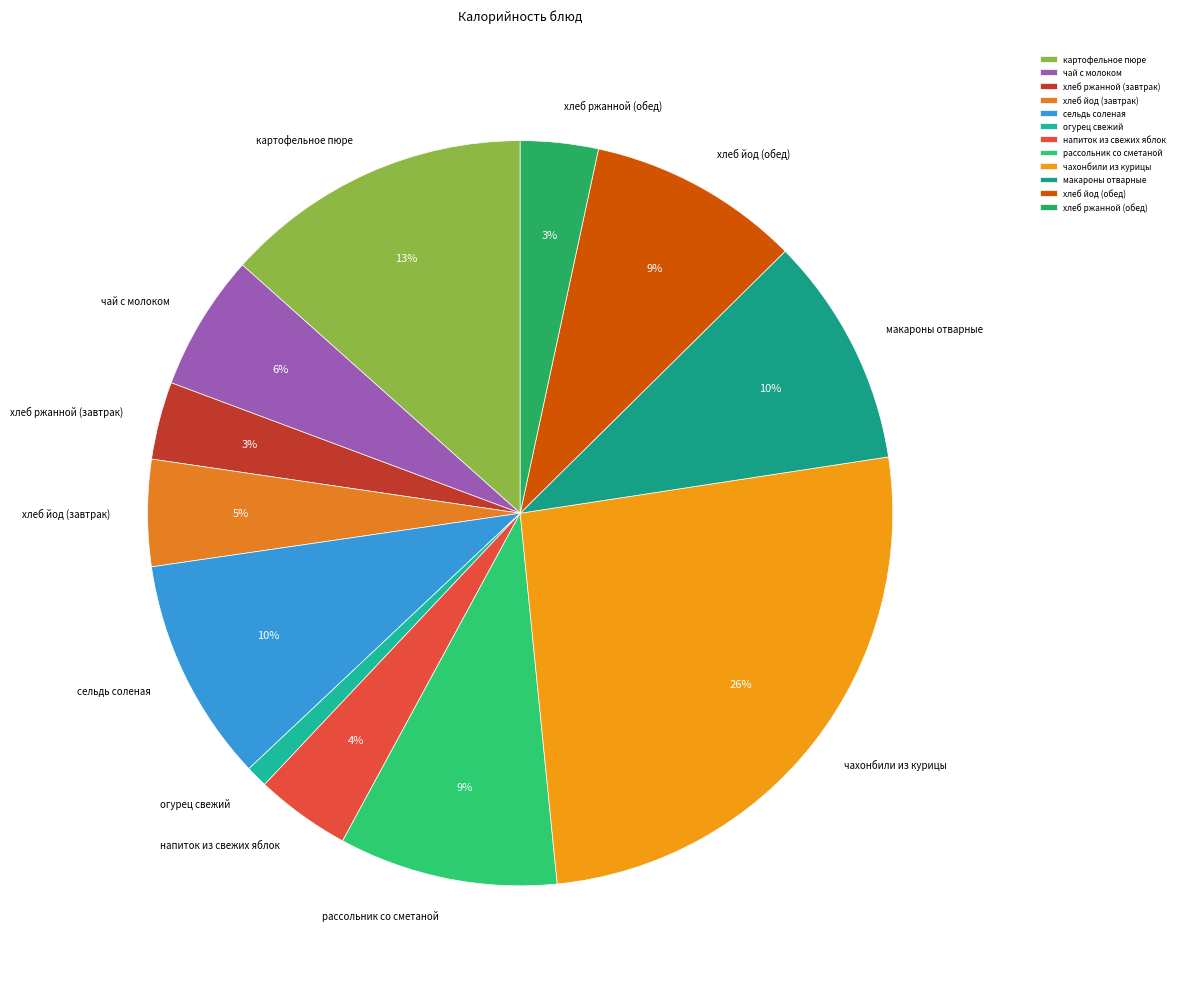

What percentage is the картофельное пюре slice, to the nearest percent?

13%